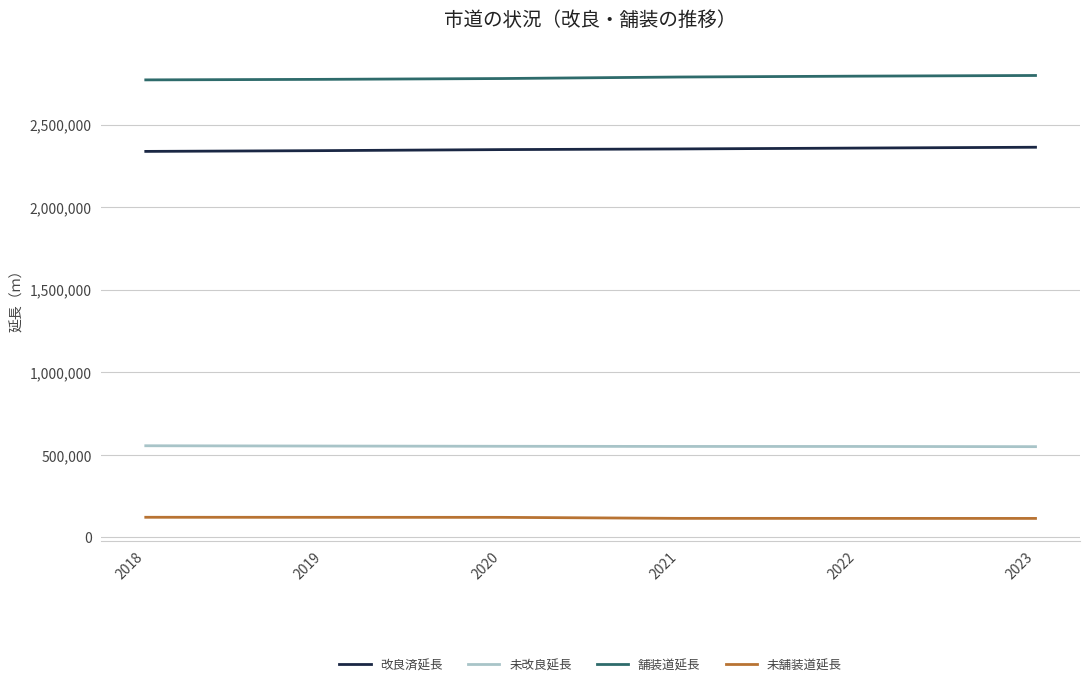

At 2020, list the series in order from largest to smallest.

舗装道延長, 改良済延長, 未改良延長, 未舗装道延長